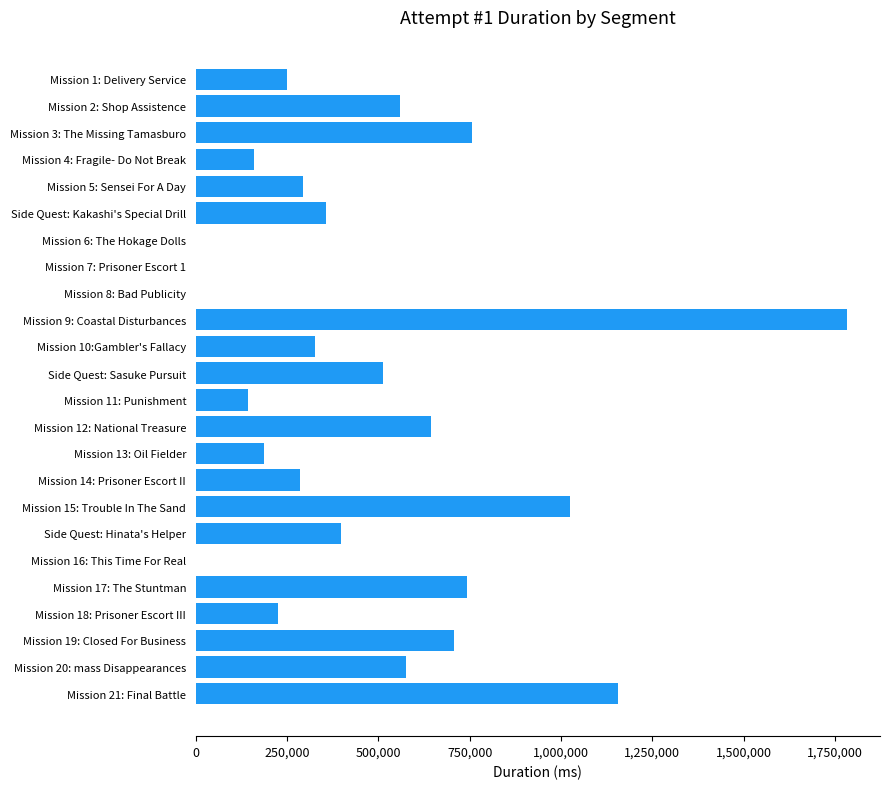

The value at Mission 14: Prisoner Escort II is 196234. True or false?

False